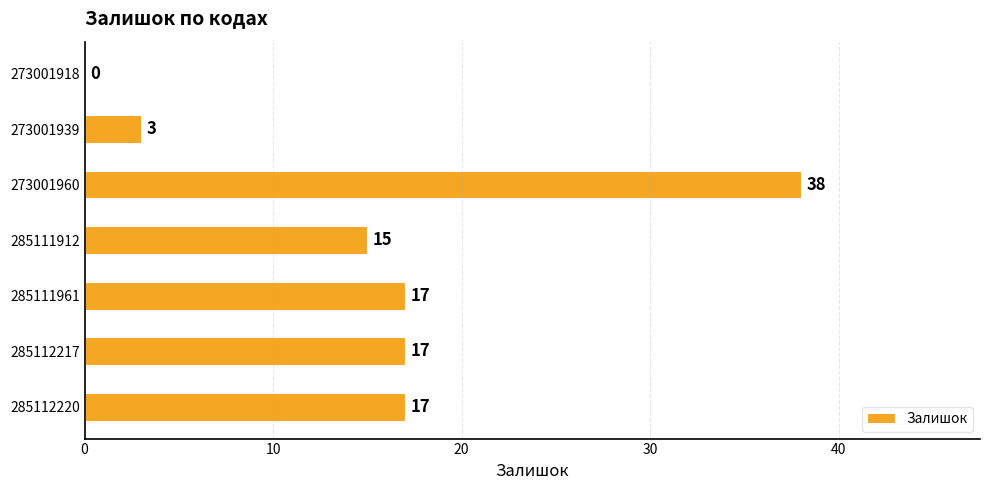

How many categories are shown in the chart?

7